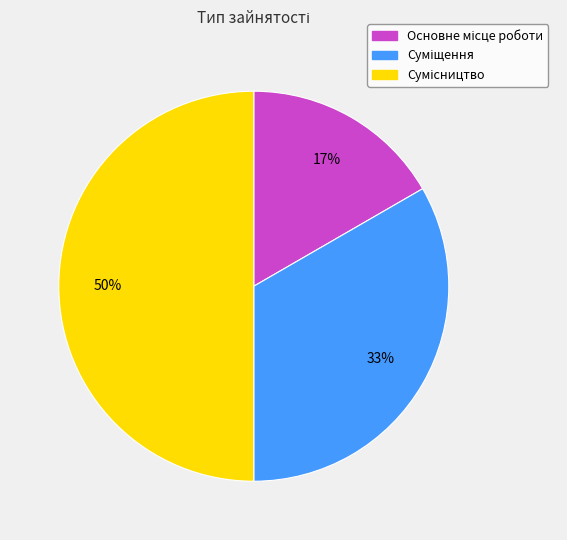

To the nearest percent, what is the average slice percentage?

33%